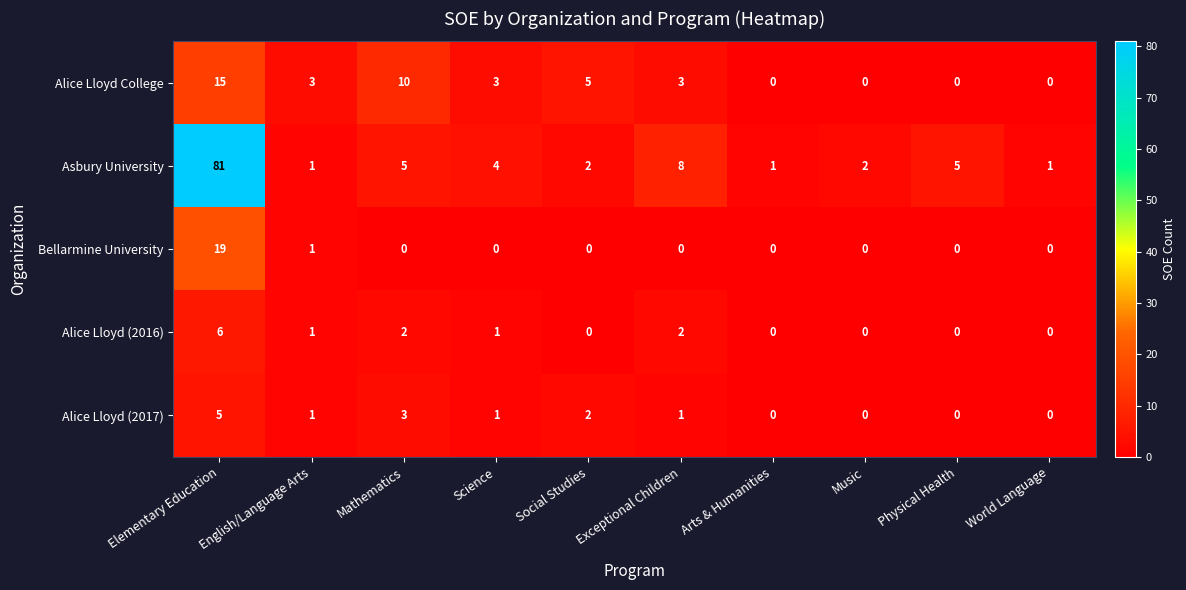

Which series changed the most between Elementary Education and Mathematics?

Asbury University